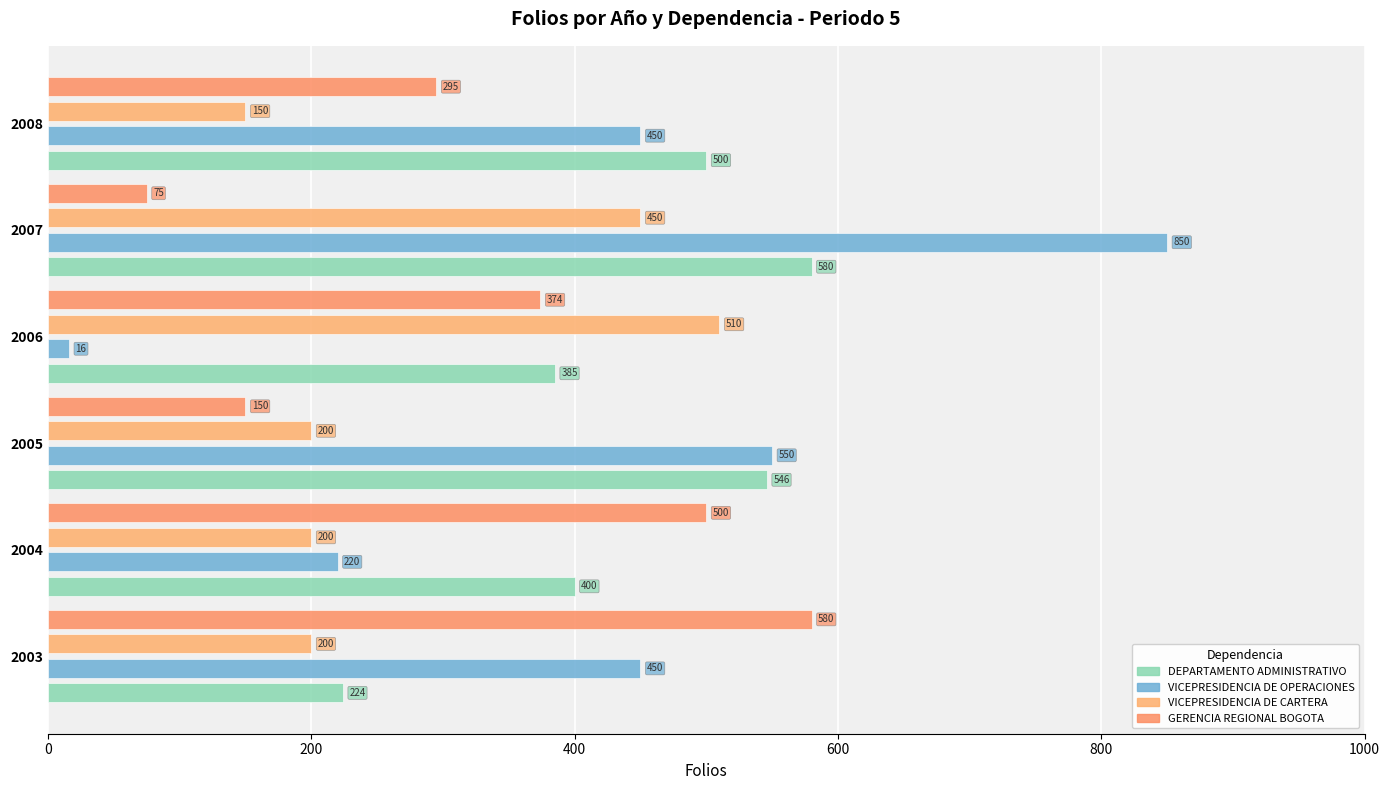

What is the value of the VICEPRESIDENCIA DE CARTERA bar at the 3rd from the left?

200